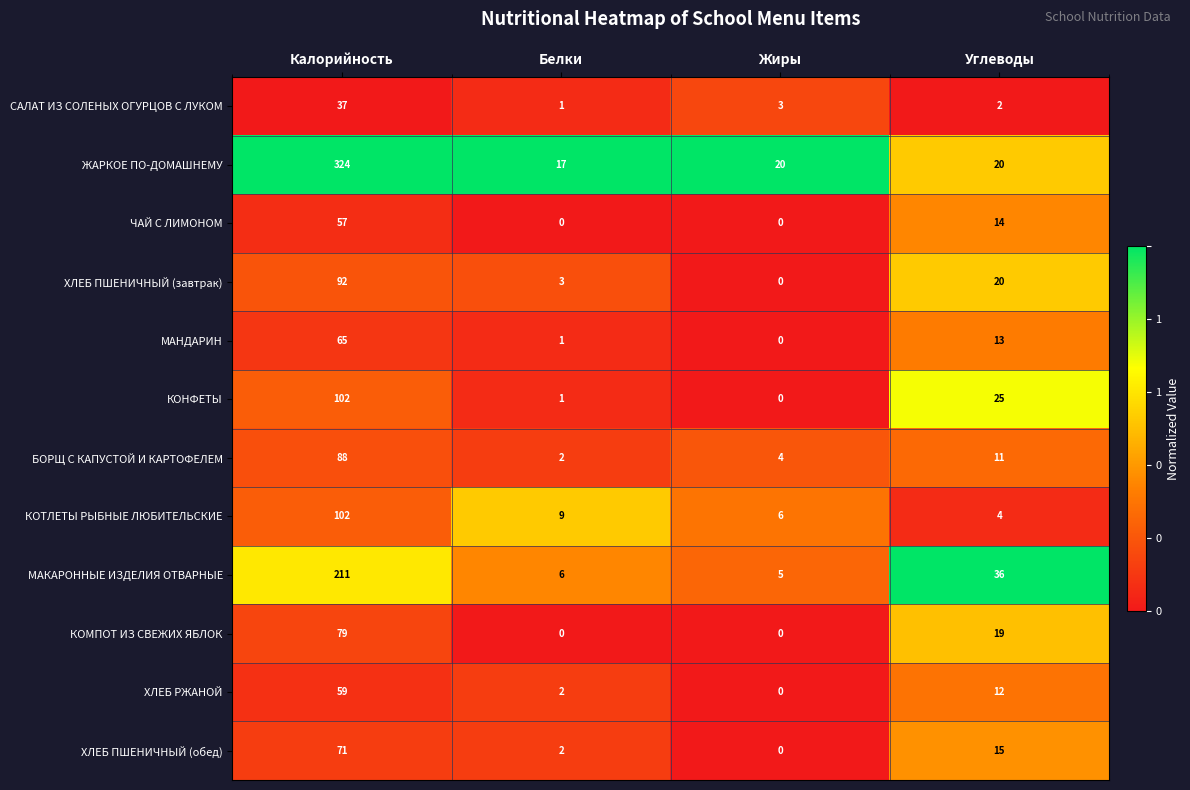

List the labels in order of ХЛЕБ ПШЕНИЧНЫЙ (завтрак) value, largest first.

Калорийность, Углеводы, Белки, Жиры